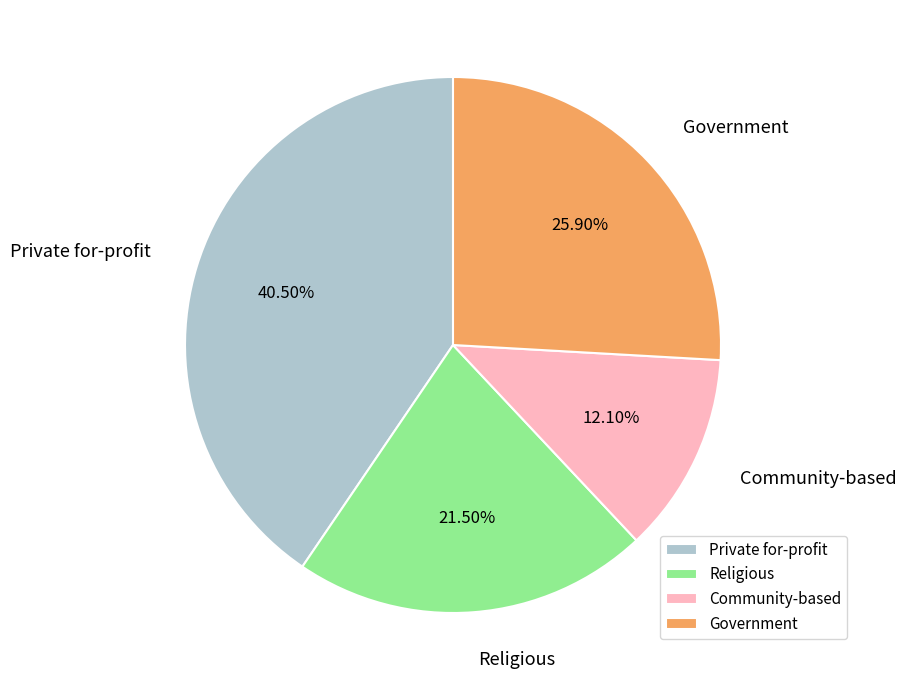

Rank the categories by value from highest to lowest.

Private for-profit, Government, Religious, Community-based